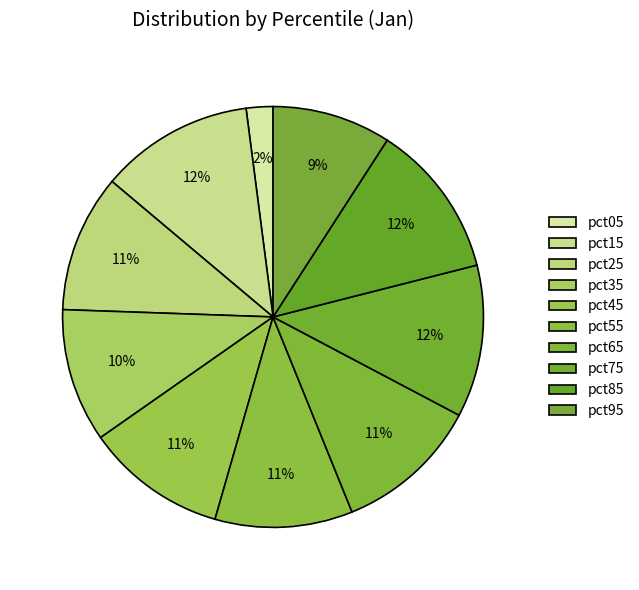

Does pct95 represent more than half of the total?

No